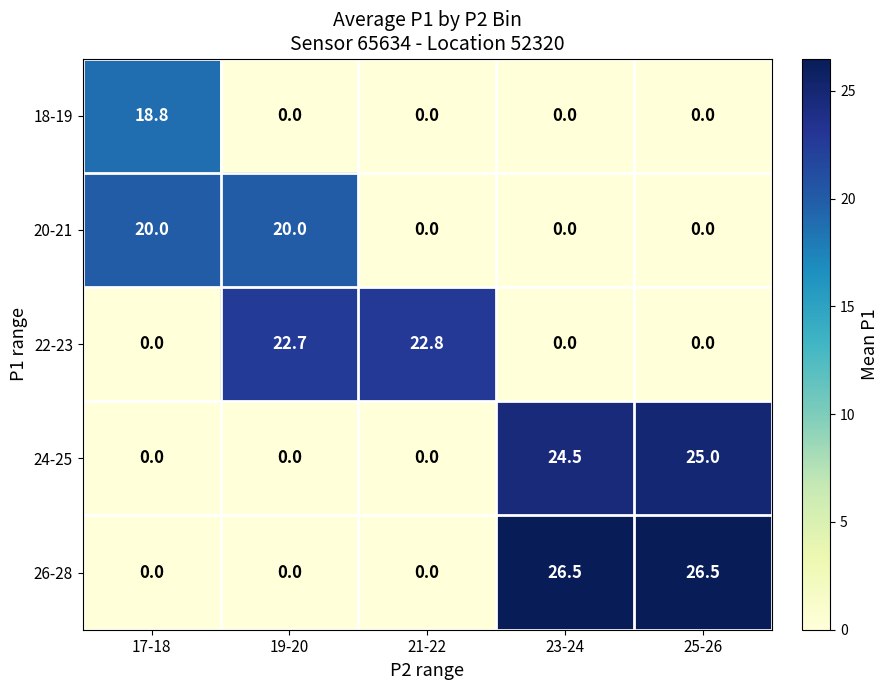

Which category has the highest value in the 18-19 series?

17-18